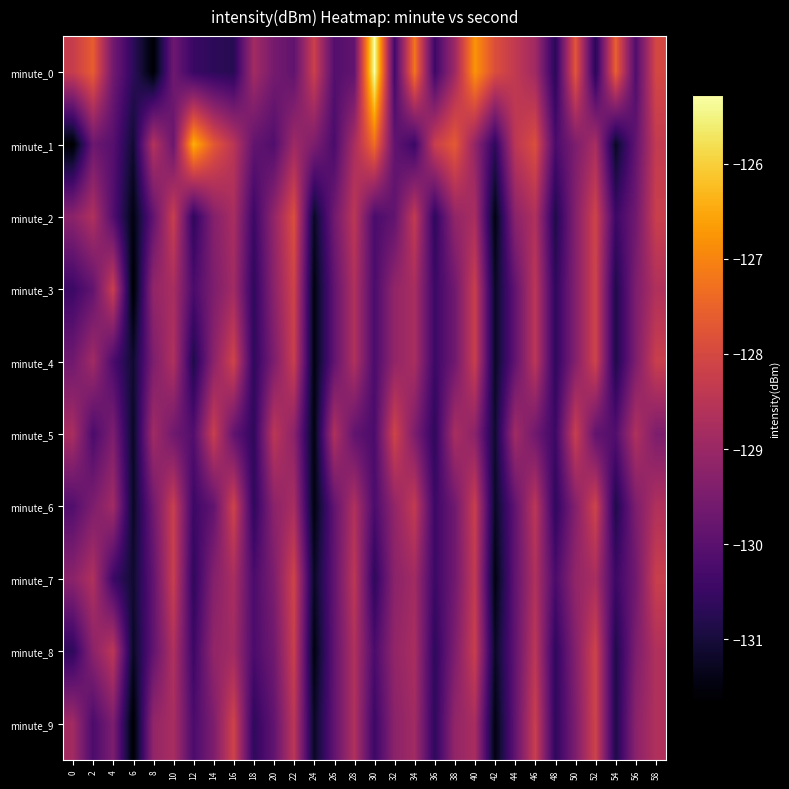

At 16, list the series in order from largest to smallest.

minute_4, minute_6, minute_9, minute_1, minute_2, minute_7, minute_3, minute_8, minute_5, minute_0